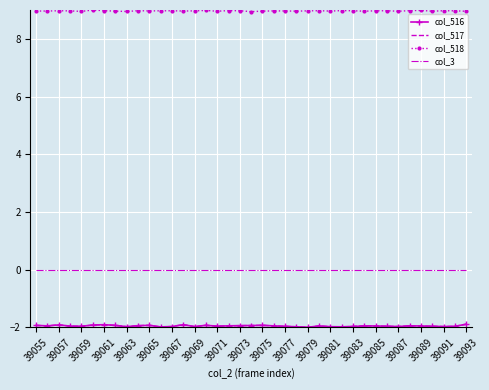

What are all the series names shown in the legend?

col_516, col_517, col_518, col_3